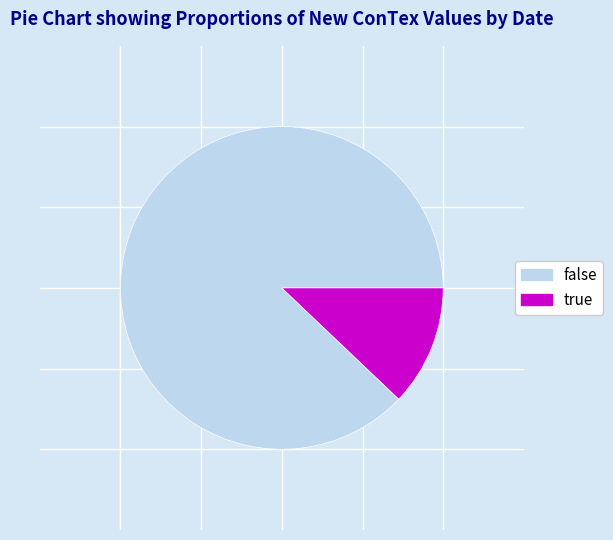

Does any single category account for the majority?

Yes